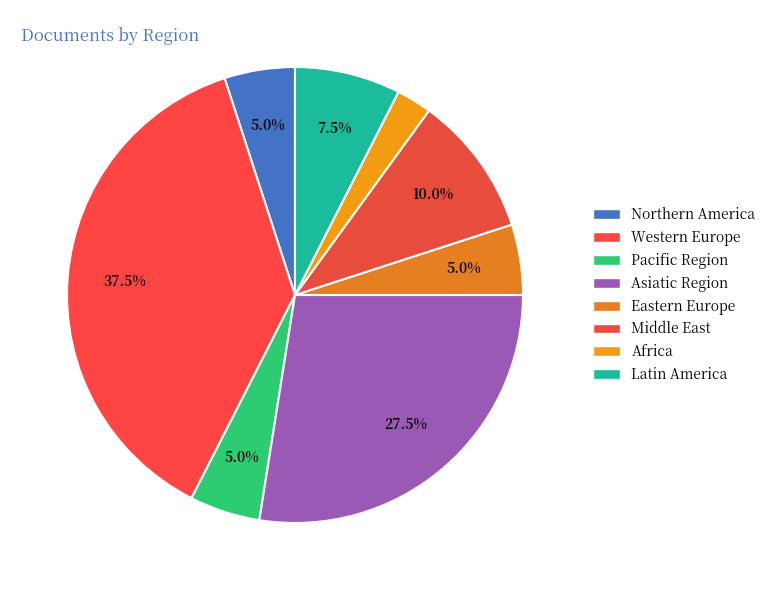

Rank the categories by value from highest to lowest.

Western Europe, Asiatic Region, Middle East, Latin America, Northern America, Pacific Region, Eastern Europe, Africa